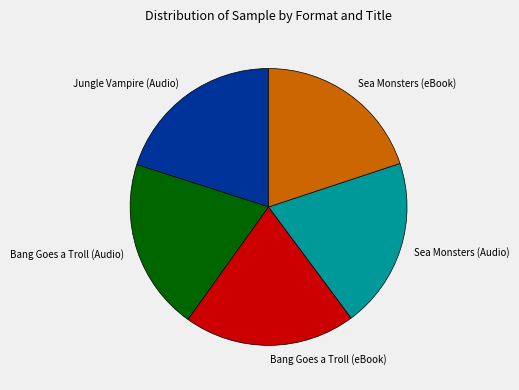

Is it true that Bang Goes a Troll (eBook) is 25% of the pie?

False